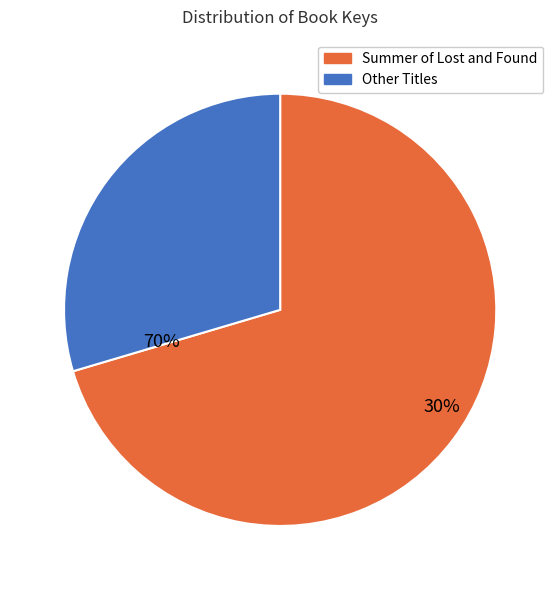

Does Summer of Lost and Found account for over 50% of the chart?

Yes